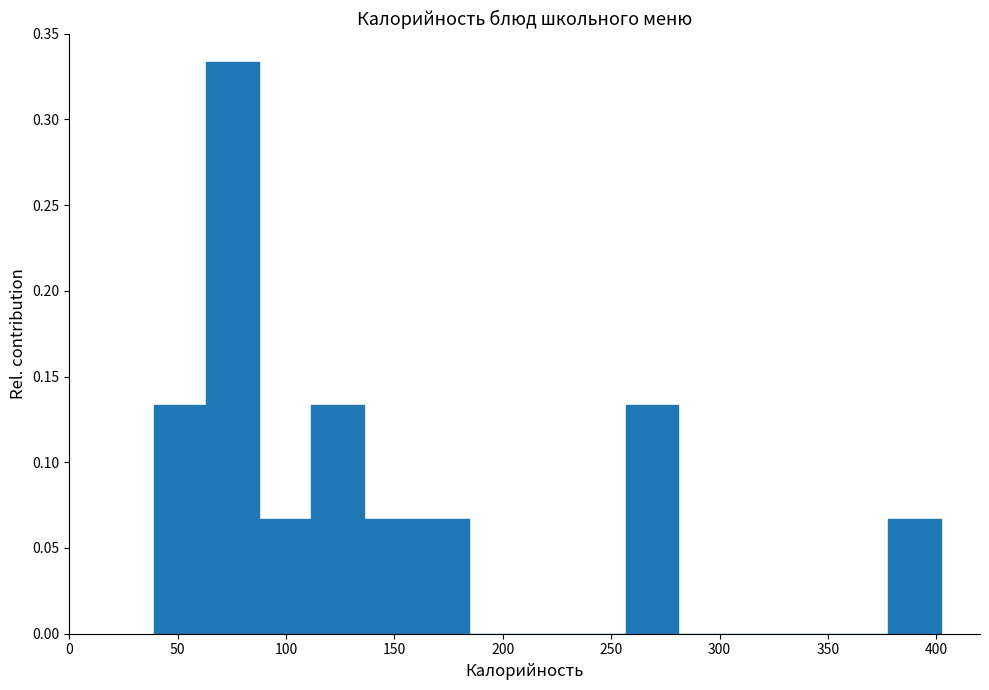

Reading left to right, list every bar in this chart as the range it spans on the x-axis followed by its height. Neither the bar edges nor the heights are printed on the chart, so give them approximately, as read against the axes.

40 to 65: 0.135
65 to 85: 0.335
85 to 110: 0.065
110 to 135: 0.135
135 to 160: 0.065
160 to 185: 0.065
185 to 210: 0
210 to 235: 0
235 to 255: 0
255 to 280: 0.135
280 to 305: 0
305 to 330: 0
330 to 355: 0
355 to 380: 0
380 to 400: 0.065